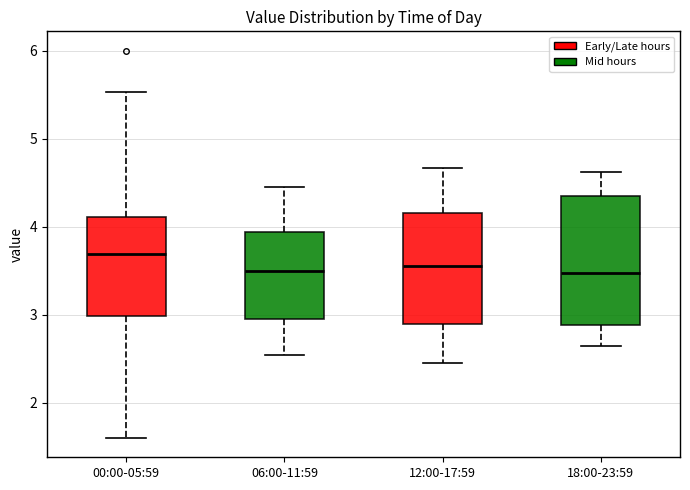

Which box's median line is the highest?

00:00-05:59